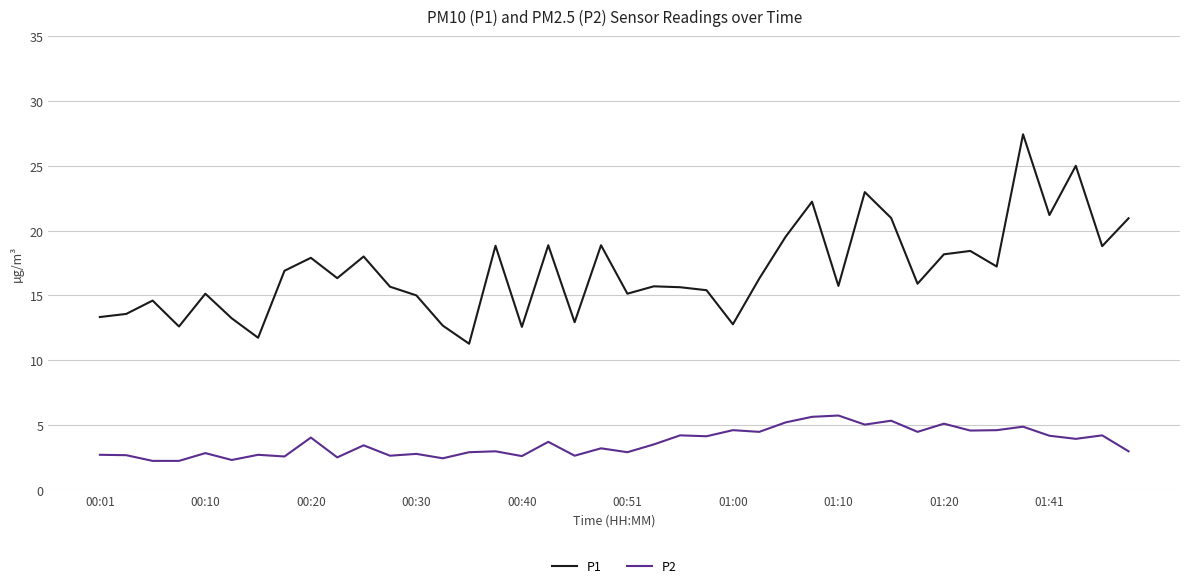

What is the difference between the maximum and minimum values in the P1 series?

16.2